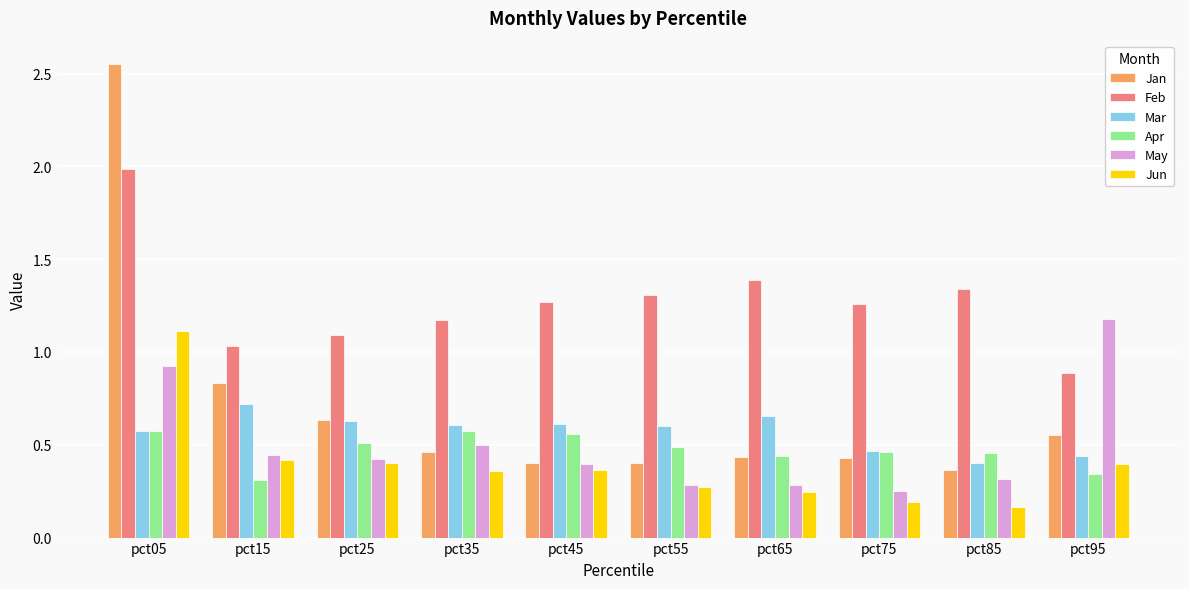

Which series has the widest spread of values?

Jan